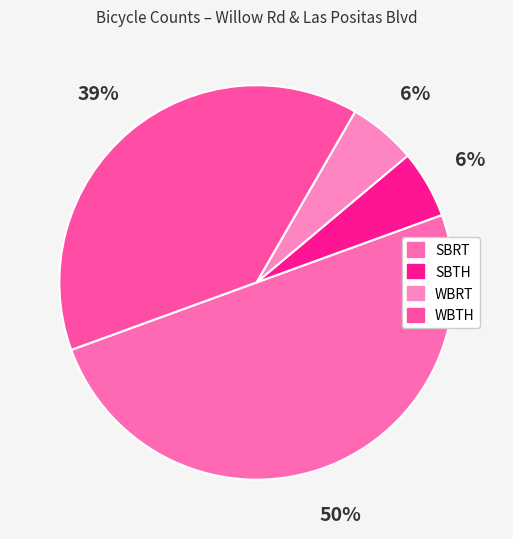

How much of the chart is everything except SBRT?

50.0%